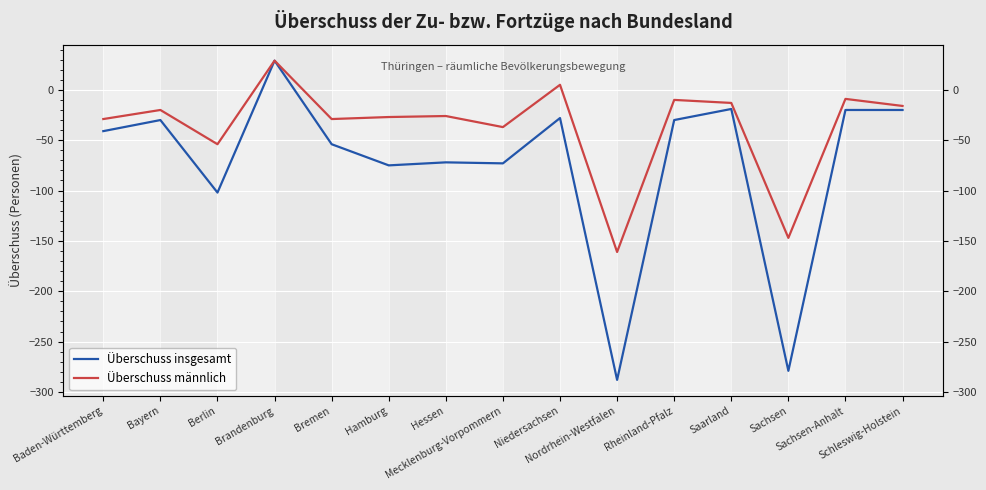

What is the label of the 8th point from the left?

Mecklenburg-Vorpommern